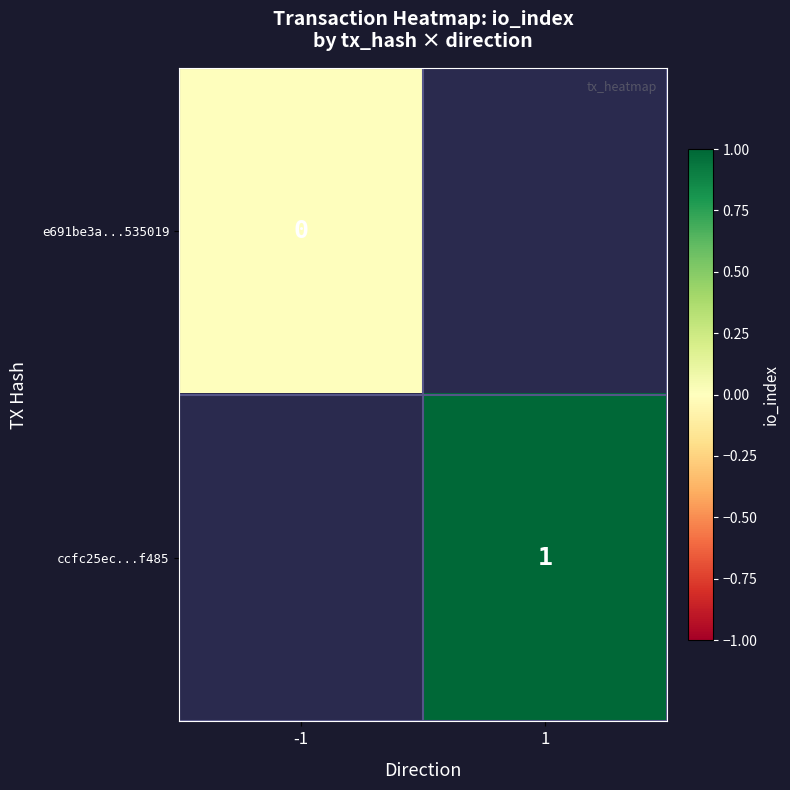

True or false: ccfc25ec...f485 has a value of 2 at 1.

False